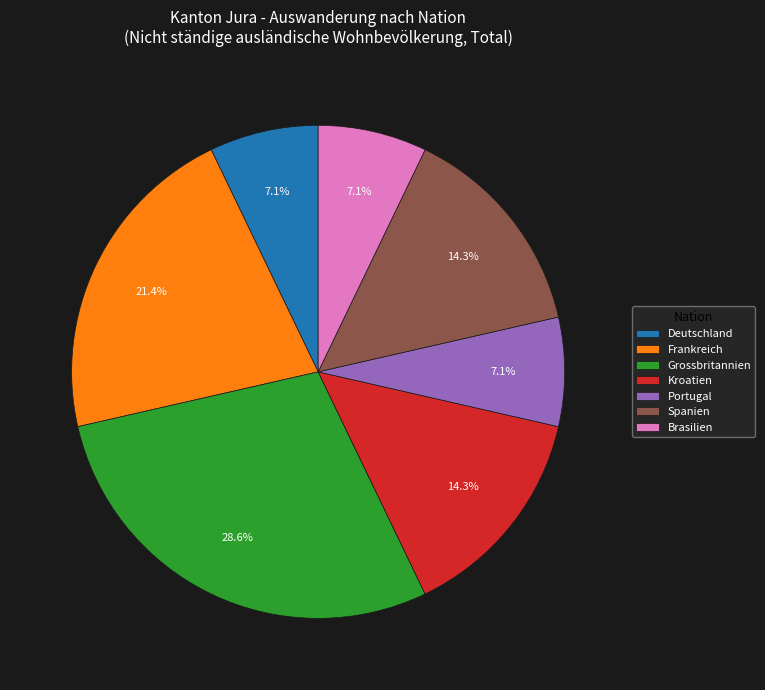

How many segments does this pie chart have?

7